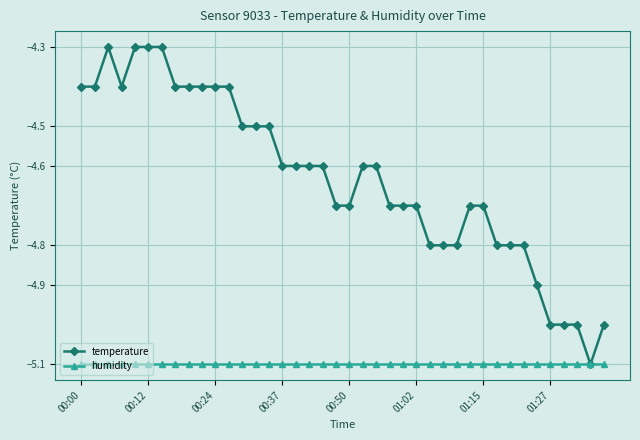

Rank the series by their maximum value, from lowest to highest.

humidity, temperature